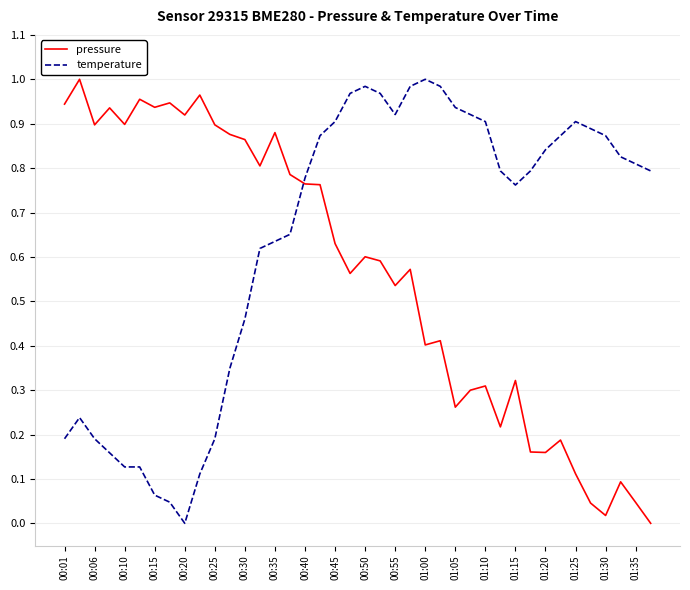

Which series ends up on top after the final intersection of pressure and temperature?

temperature